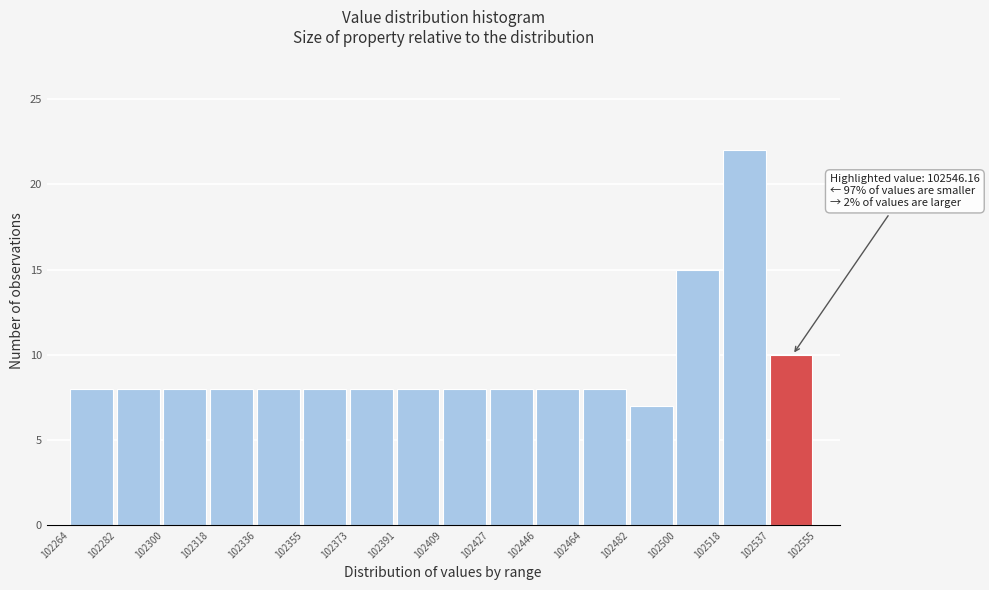

Over which range of the x-axis is the bar tallest?

102518 to 102537